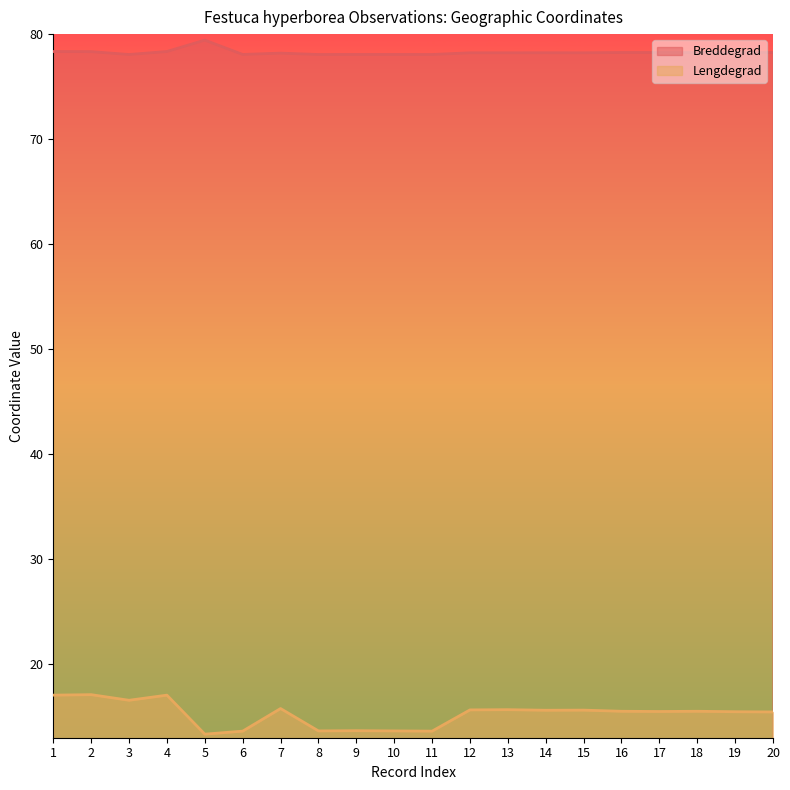

What is the maximum value shown in the chart?

79.4